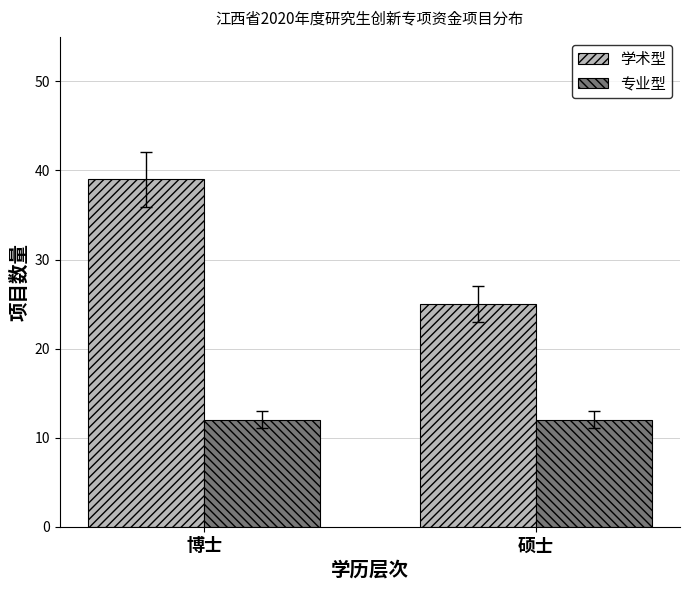

List the series in order of their overall mean, highest first.

学术型, 专业型